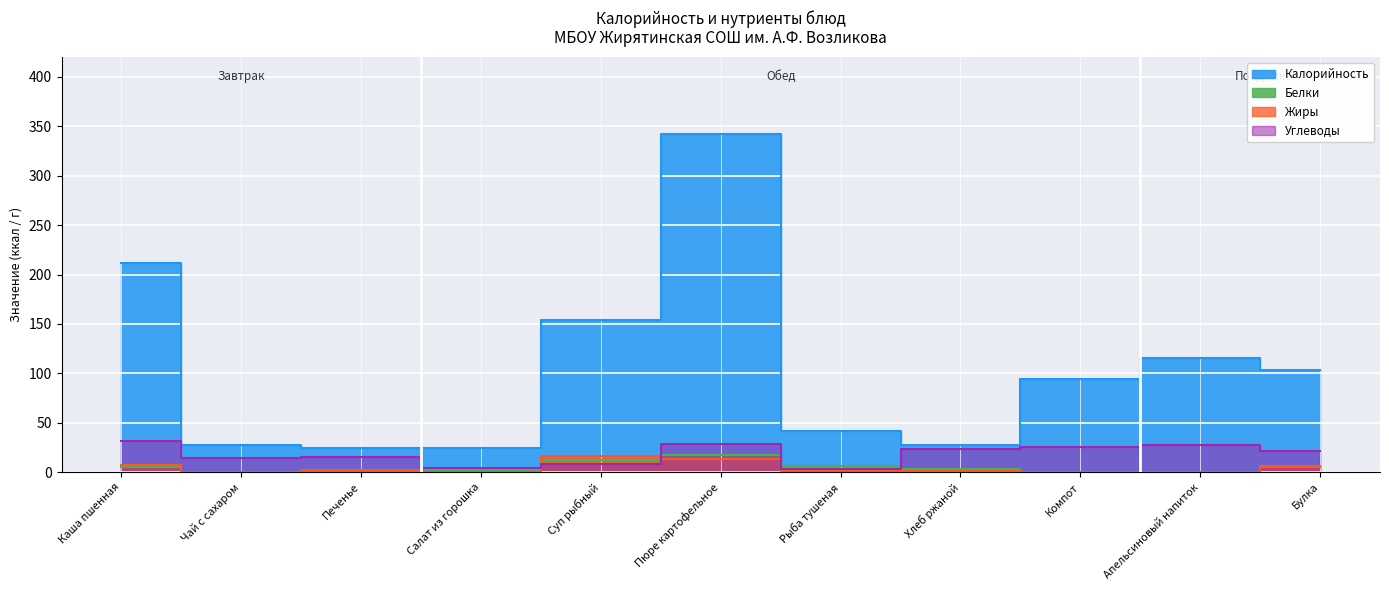

True or false: Белки and Калорийность intersect in this chart.

False